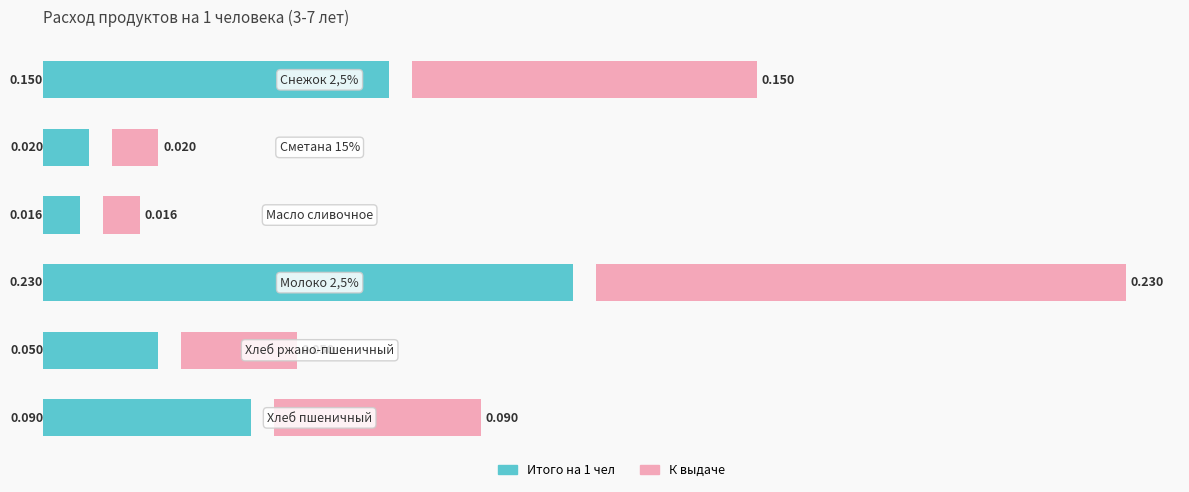

How many groups of bars are there?

6